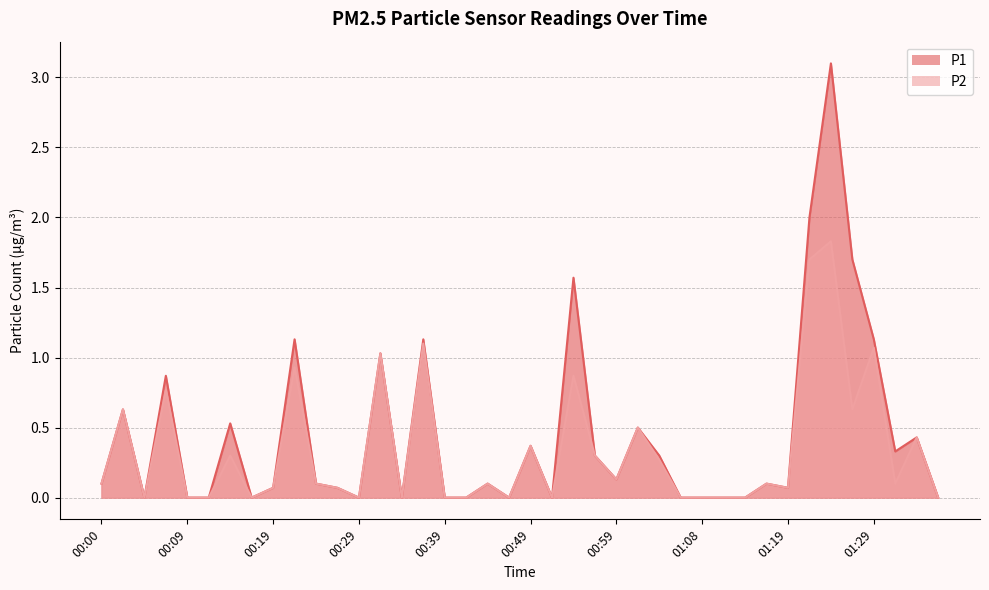

Reading left to right, transcribe all the data shown in this chart.

P1: 0.1	0.6	0.0	0.9	0.0	0.0	0.5	0.0	0.1	1.1	0.1	0.1	0.0	1.0	0.0	1.1	0.0	0.0	0.1	0.0	0.4	0.0	1.6	0.3	0.1	0.5	0.3	0.0	0.0	0.0	0.0	0.1	0.1	2.0	3.1	1.7	1.1	0.3	0.4	0.0
P2: 0.1	0.6	0.0	0.8	0.0	0.0	0.3	0.0	0.1	0.9	0.1	0.1	0.0	1.0	0.0	1.1	0.0	0.0	0.1	0.0	0.4	0.0	0.9	0.3	0.1	0.5	0.3	0.0	0.0	0.0	0.0	0.1	0.1	1.7	1.8	0.6	1.1	0.1	0.4	0.0